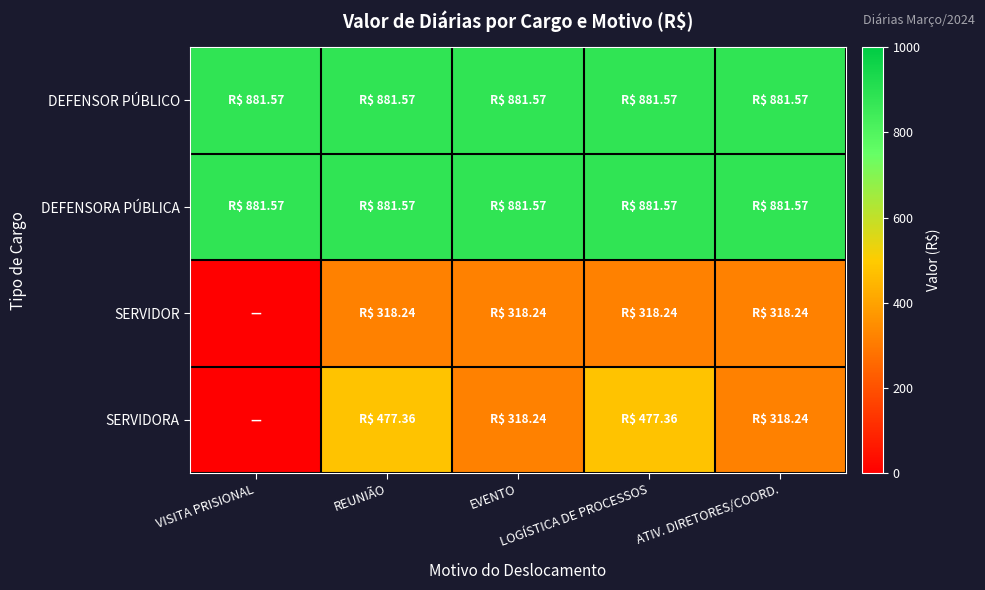

Reading left to right, extract all data points from this chart.

DEFENSOR PÚBLICO: VISITA PRISIONAL=881.6	REUNIÃO=881.6	EVENTO=881.6	LOGÍSTICA DE PROCESSOS=881.6	ATIV. DIRETORES/COORD.=881.6
DEFENSORA PÚBLICA: VISITA PRISIONAL=881.6	REUNIÃO=881.6	EVENTO=881.6	LOGÍSTICA DE PROCESSOS=881.6	ATIV. DIRETORES/COORD.=881.6
SERVIDOR: VISITA PRISIONAL=0.0	REUNIÃO=318.2	EVENTO=318.2	LOGÍSTICA DE PROCESSOS=318.2	ATIV. DIRETORES/COORD.=318.2
SERVIDORA: VISITA PRISIONAL=0.0	REUNIÃO=477.4	EVENTO=318.2	LOGÍSTICA DE PROCESSOS=477.4	ATIV. DIRETORES/COORD.=318.2